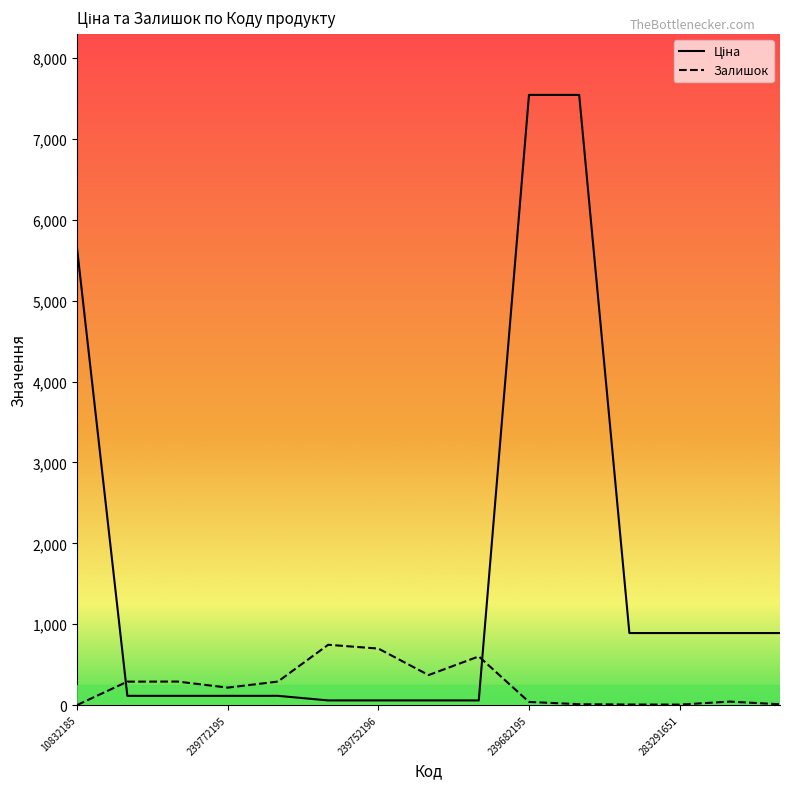

What is the greatest value displayed?

7545.9